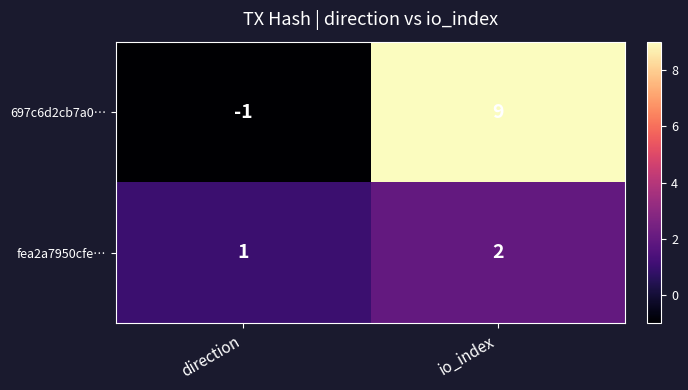

The value of 697c6d2cb7a0… at direction is -1. True or false?

True